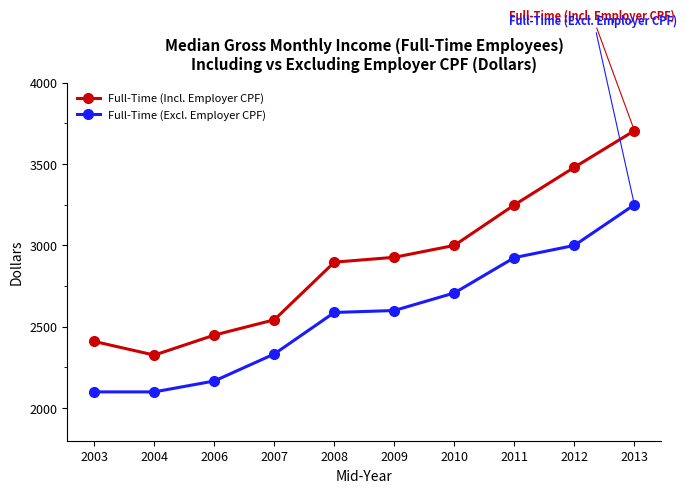

Reading left to right, transcribe all the data shown in this chart.

Full-Time (Incl. Employer CPF): 2410	2326	2449	2543	2897	2927	3000	3249	3480	3705
Full-Time (Excl. Employer CPF): 2100	2100	2167	2333	2588	2600	2708	2925	3000	3250